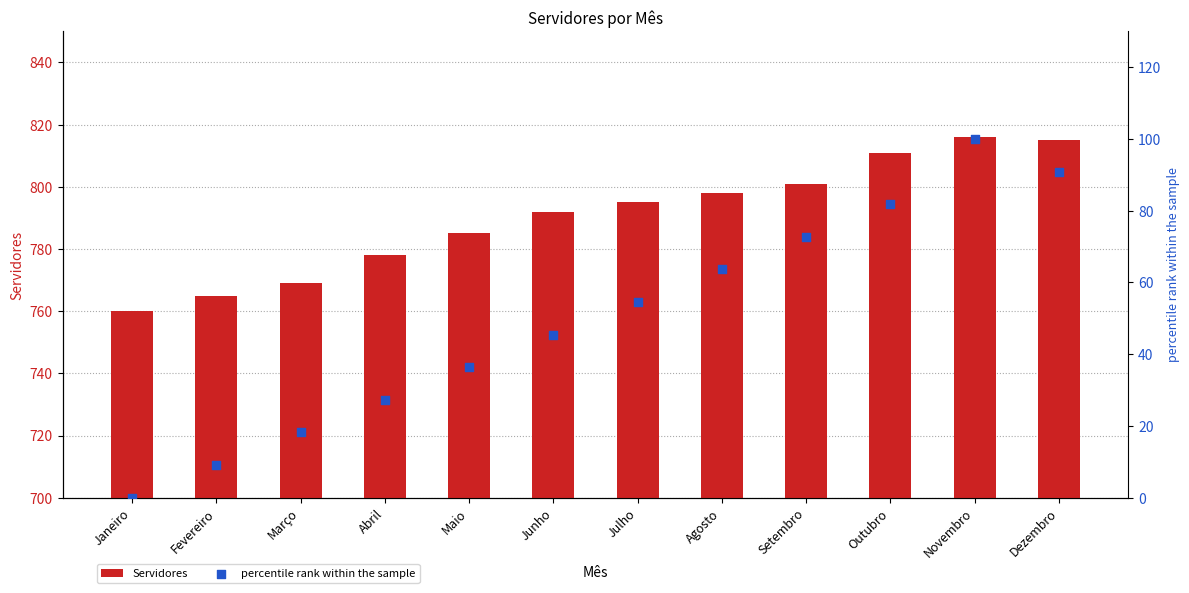

Which series contains the lowest Y value?

percentile rank within the sample